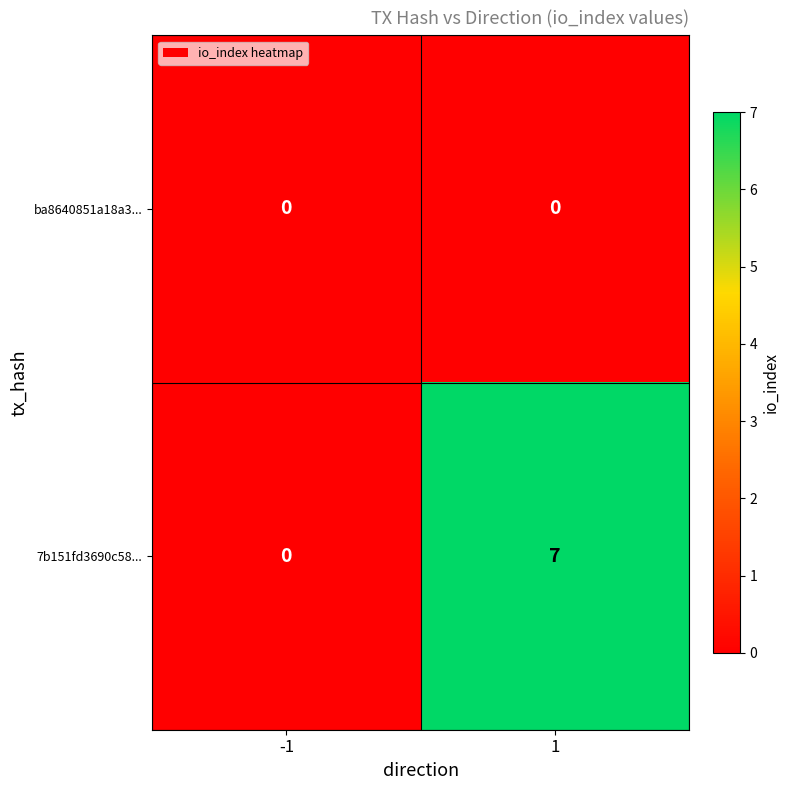

The ba8640851a18a3... series shows 0 at 1. True or false?

True